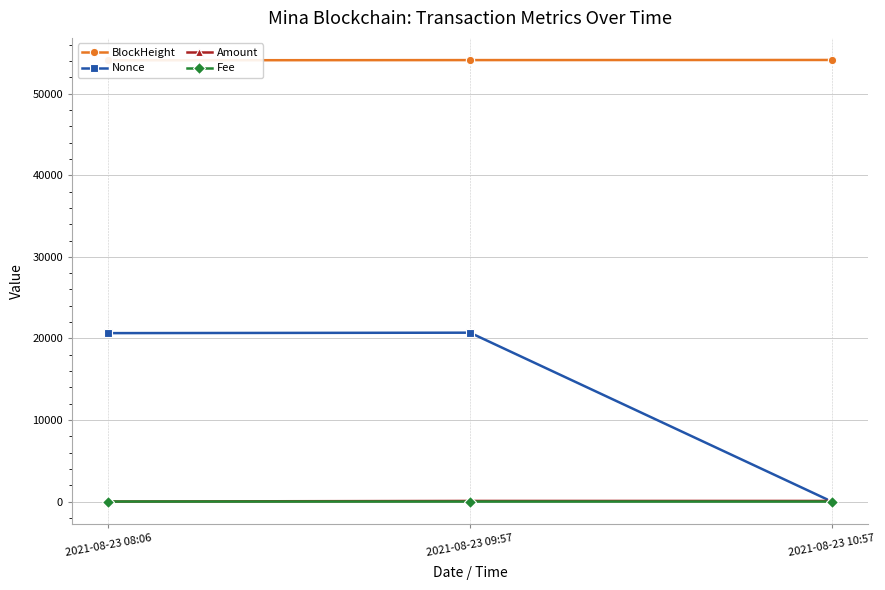

At which category is the sum across all series the highest?

2021-08-23 09:57